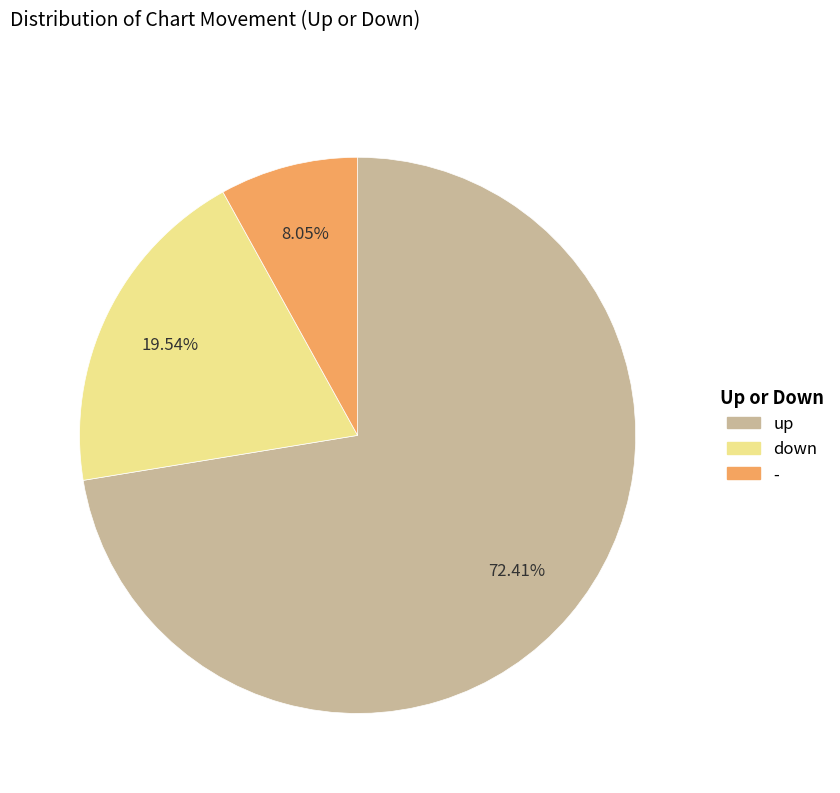

What is the largest slice in the pie chart?

up